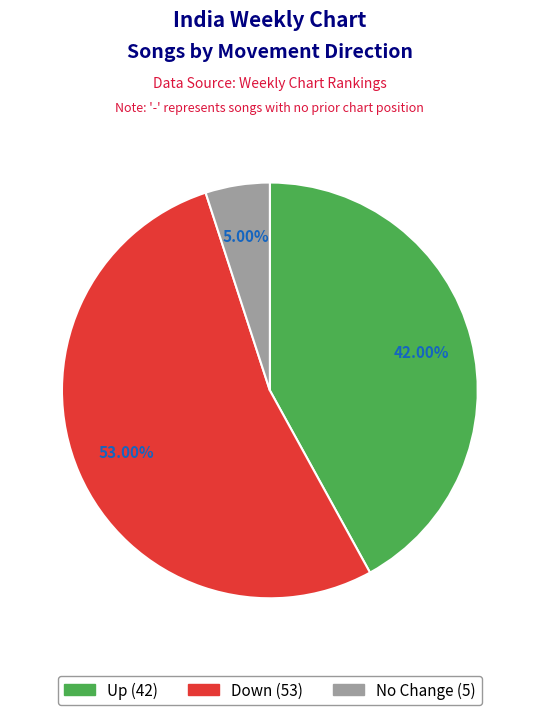

To the nearest percent, what is the average slice percentage?

33%